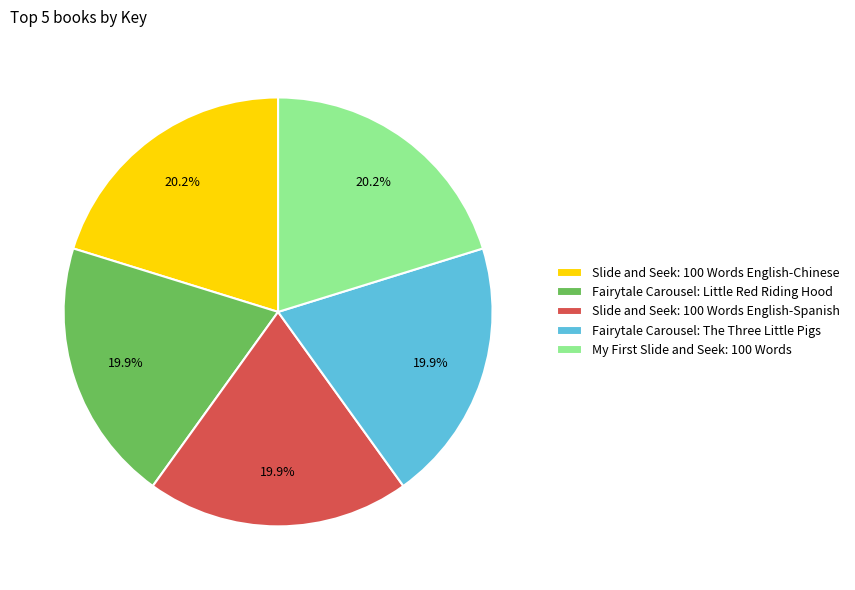

To the nearest percent, what is the average slice percentage?

20%